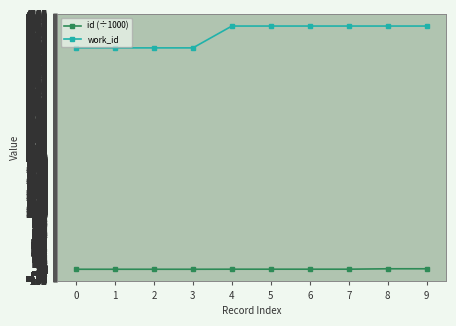

True or false: id (÷1000) and work_id cross at least once.

False